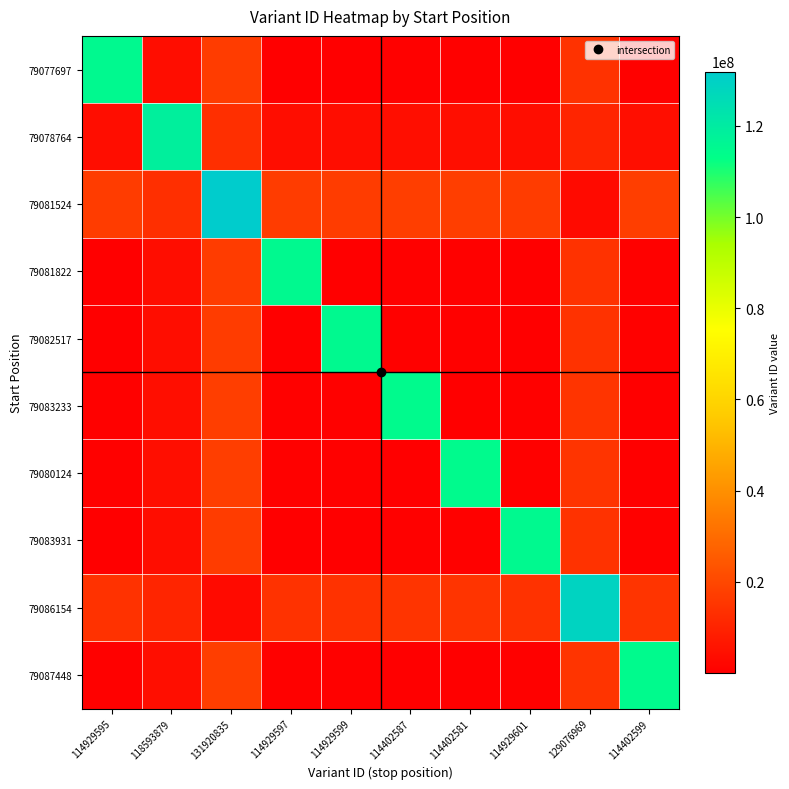

What is the greatest value displayed?

131920835